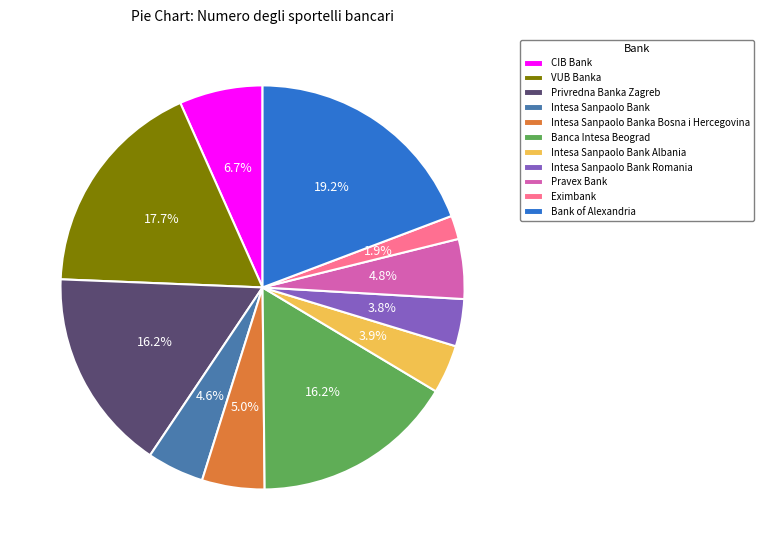

Which has a higher value, VUB Banka or Intesa Sanpaolo Bank?

VUB Banka